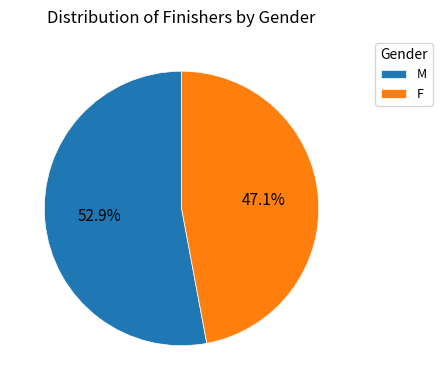

To the nearest percent, what is the combined percentage of M and F?

100%